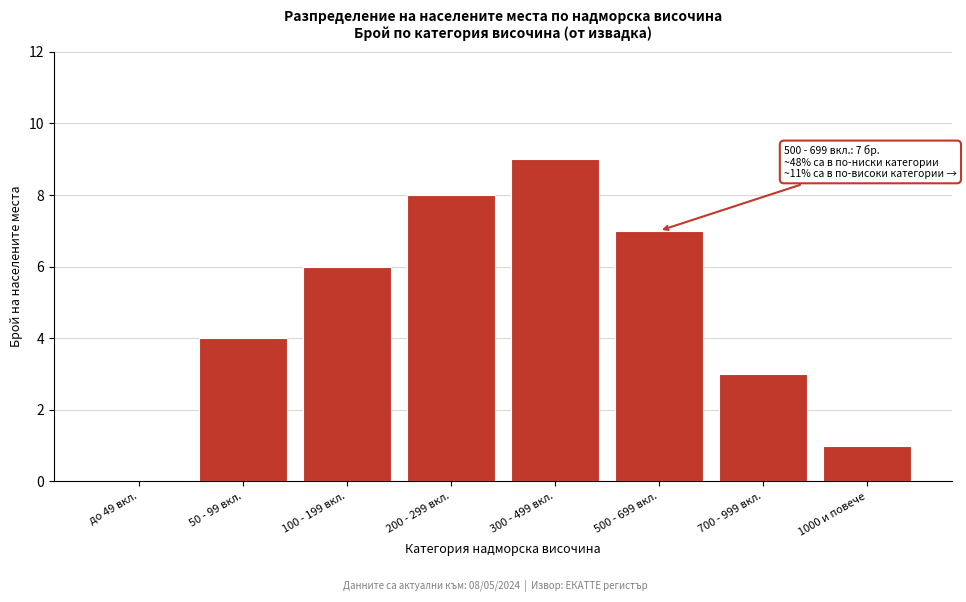

Reading left to right, what are all the values shown in this chart?

до 49 вкл.=0	50 - 99 вкл.=4	100 - 199 вкл.=6	200 - 299 вкл.=8	300 - 499 вкл.=9	500 - 699 вкл.=7	700 - 999 вкл.=3	1000 и повече=1